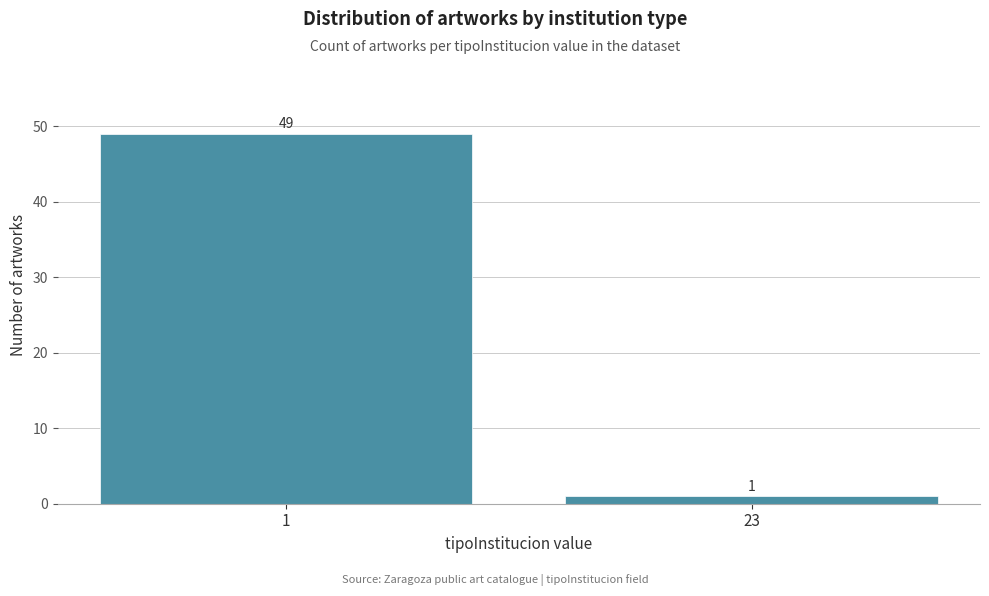

Reading left to right, extract all data points from this chart.

49	1